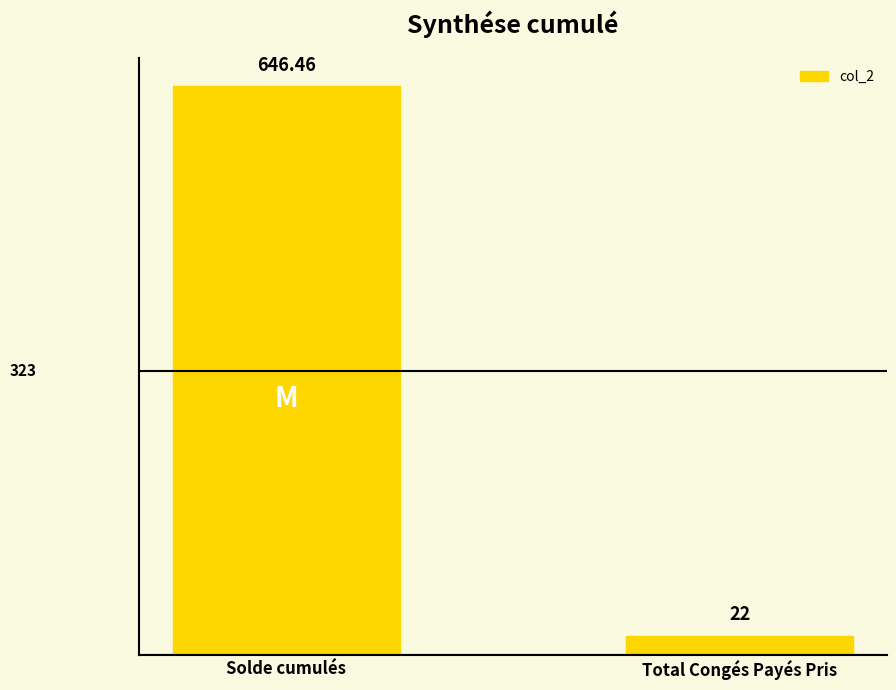

Which category has the highest value across all series?

Solde cumulés